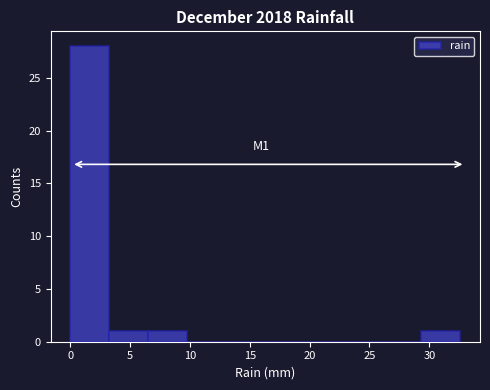

Which range on the x-axis has the tallest bar?

0.0 to 3.5